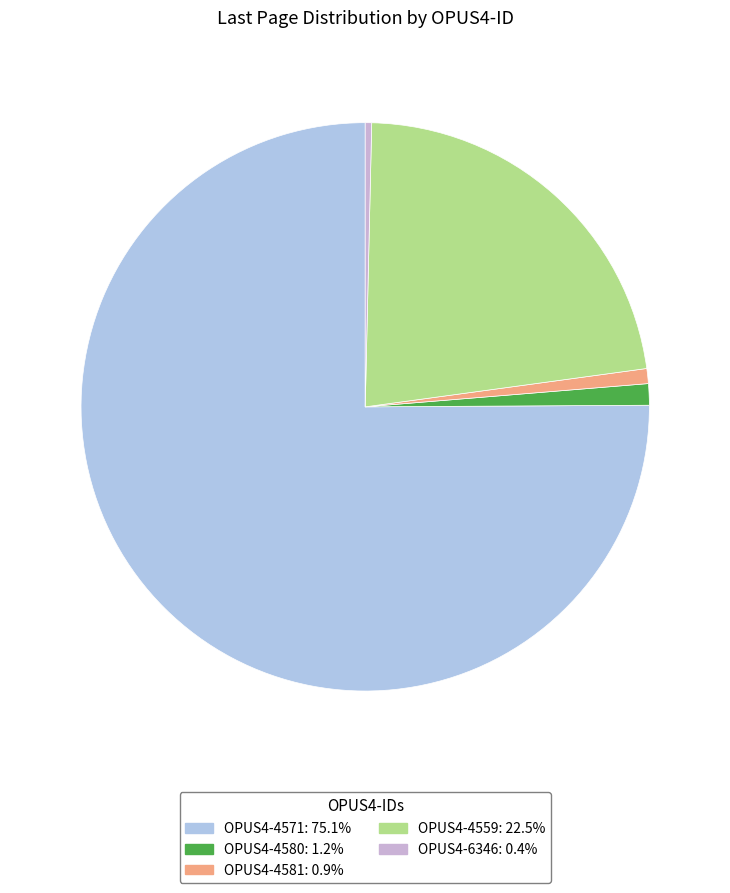

Count the number of slices in the pie.

5